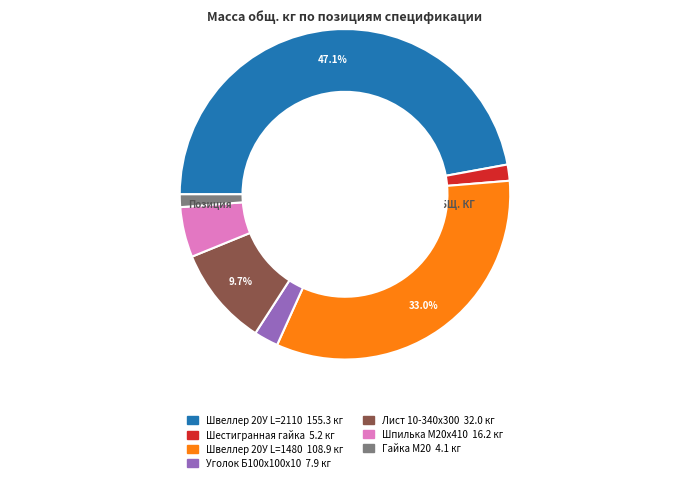

Between Шестигранная гайка and Швеллер 20У L=2110, which is larger?

Швеллер 20У L=2110